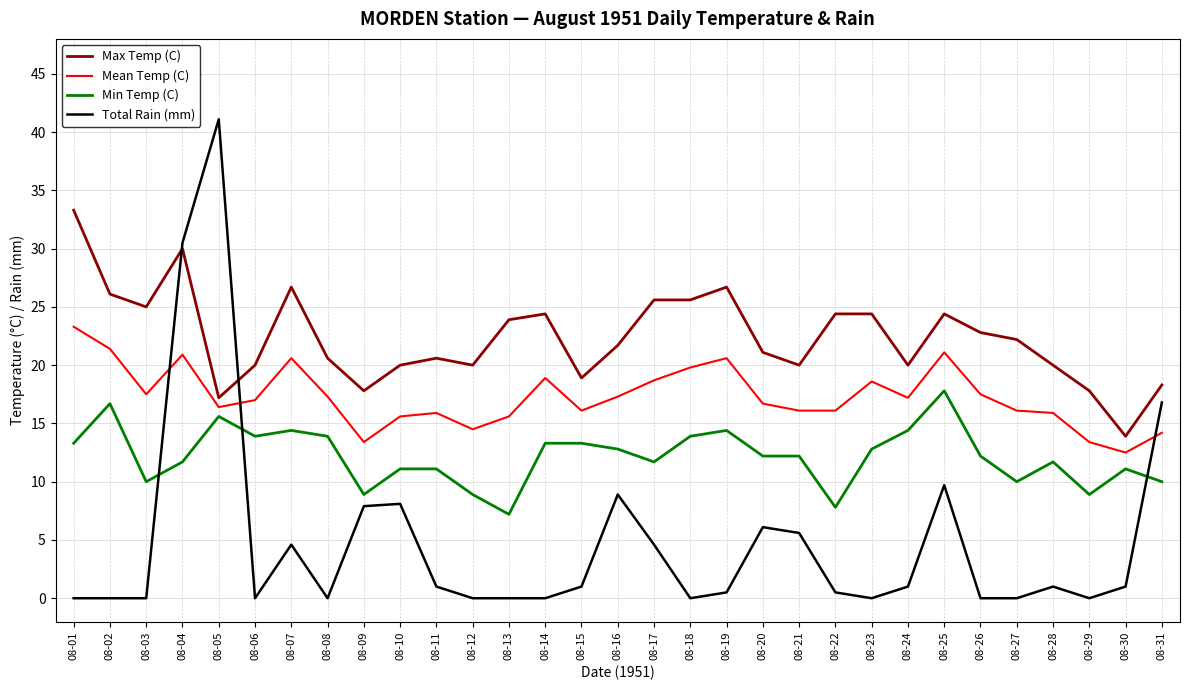

Which series has the largest total across all categories?

Max Temp (C)